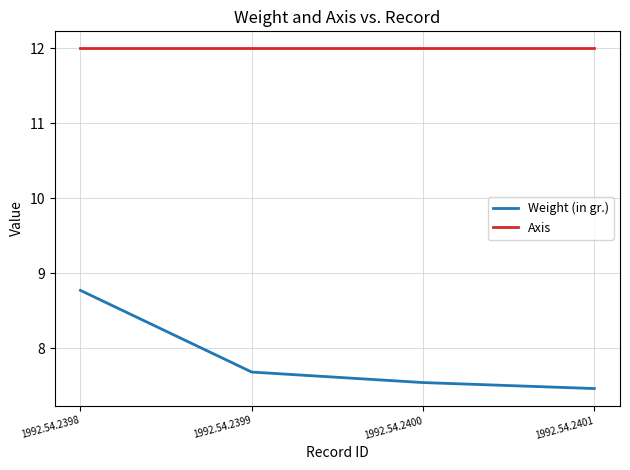

How many lines are shown in the chart?

2